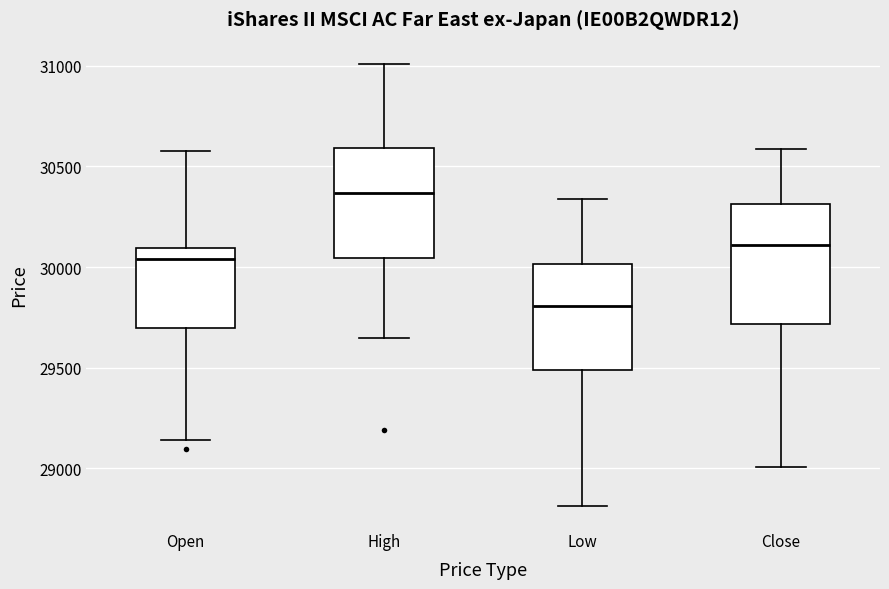

Comparing the boxes themselves (not the whiskers), which one is the tallest?

Close